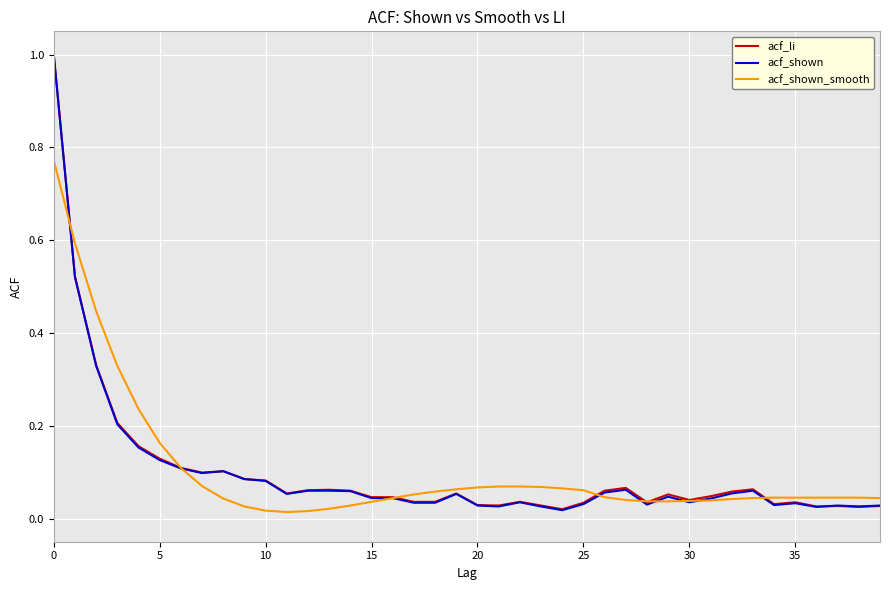

At how many categories does at least one series exceed 0?

40